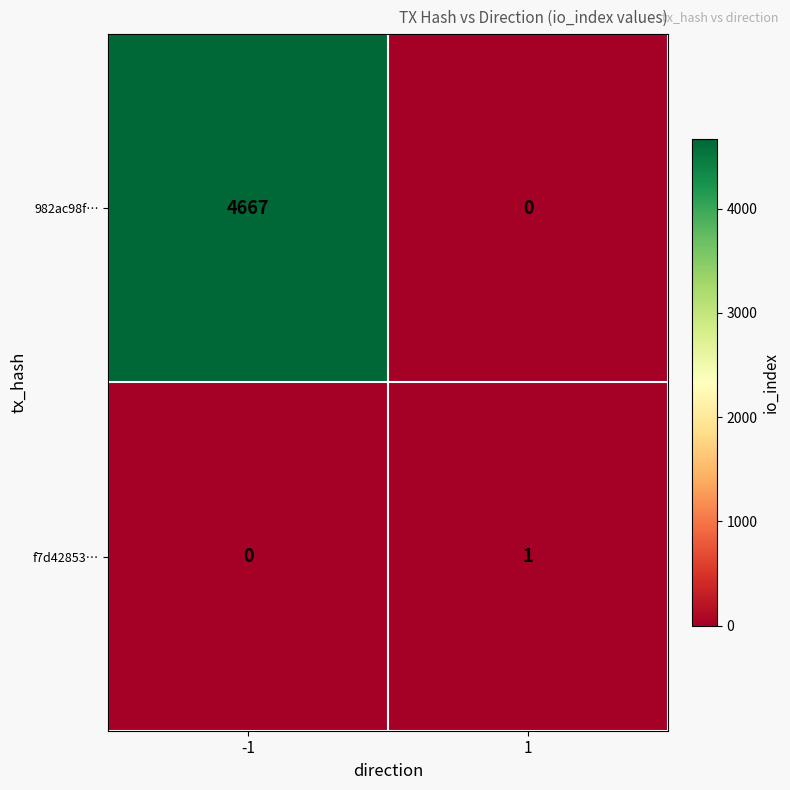

Read the 982ac98f… value at -1.

4667